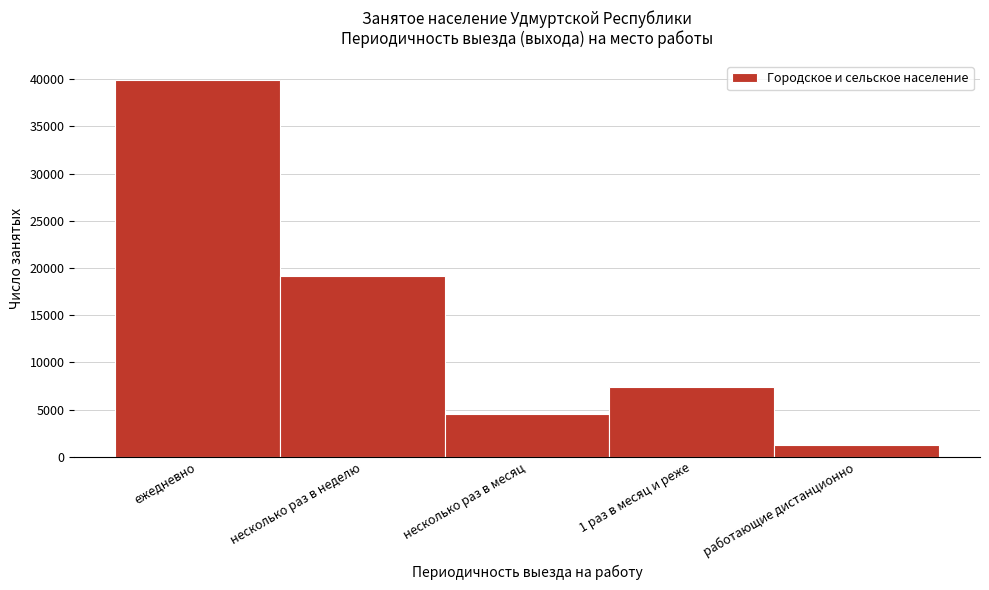

Reading right to left, what are all the values shown in this chart?

1229	7383	4563	19172	39948